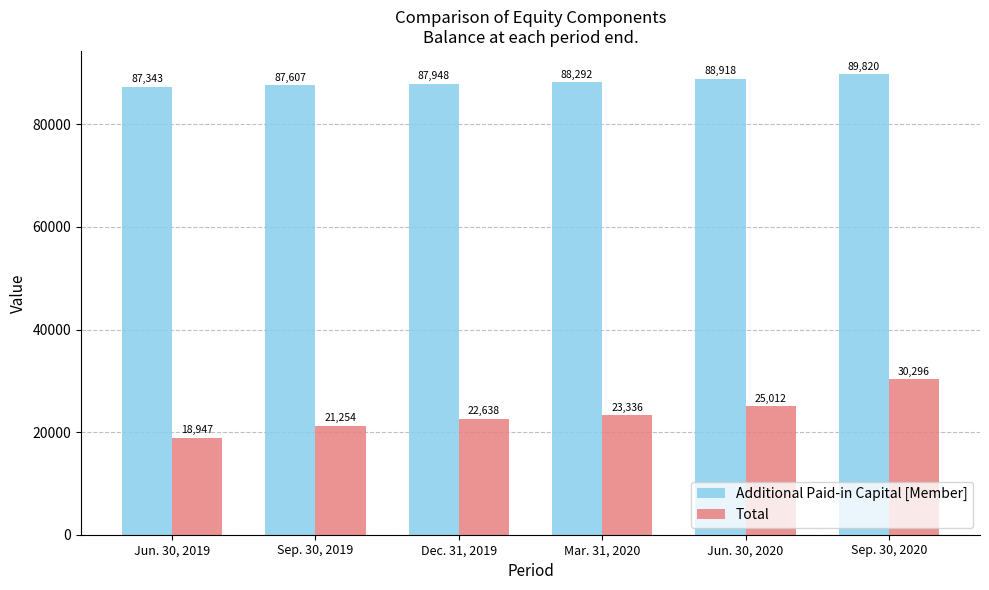

Which category has the highest value in the Total series?

Sep. 30, 2020